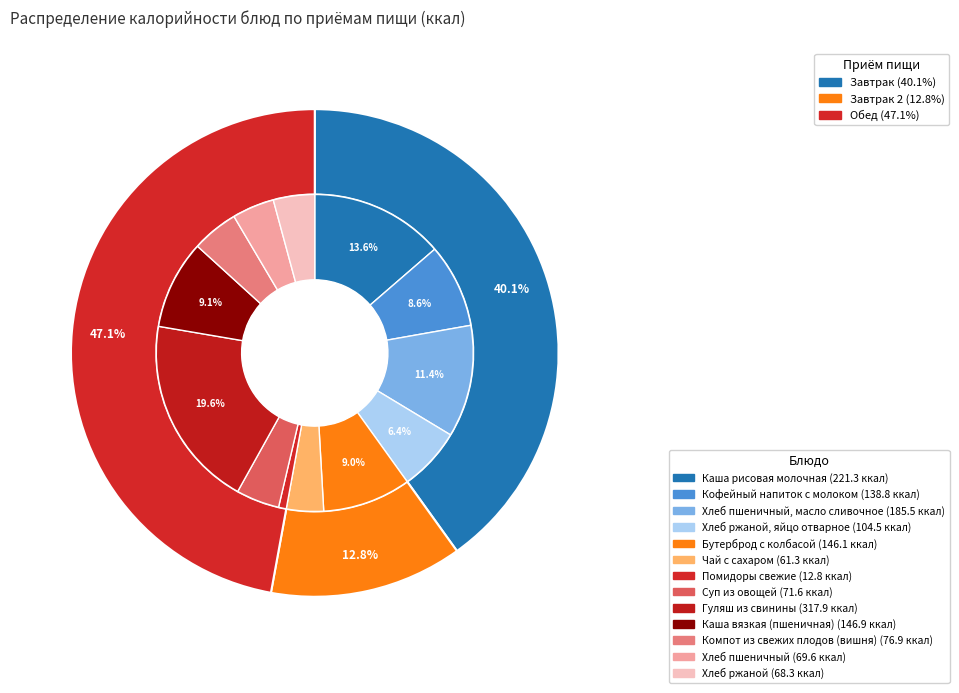

To the nearest percent, what portion does Компот из свежих плодов (вишня) represent?

5%